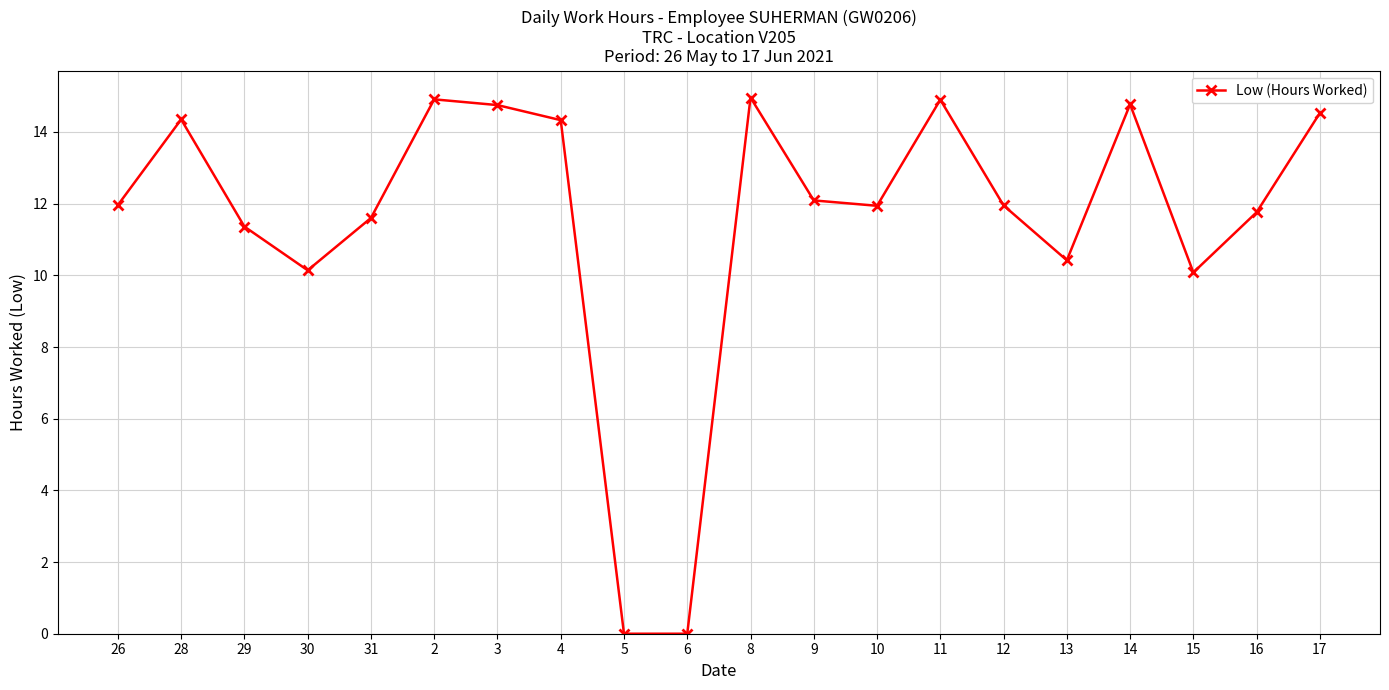

Where does the data first go above 11?

26